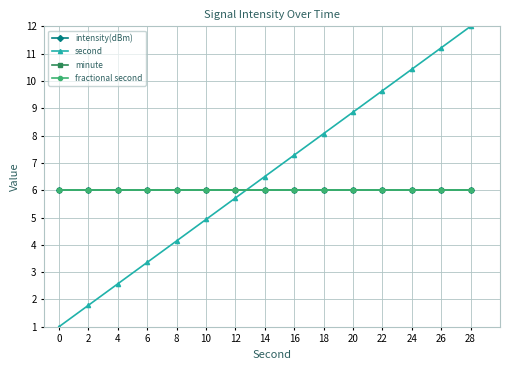

The minute series shows 9.8 at 28. True or false?

False